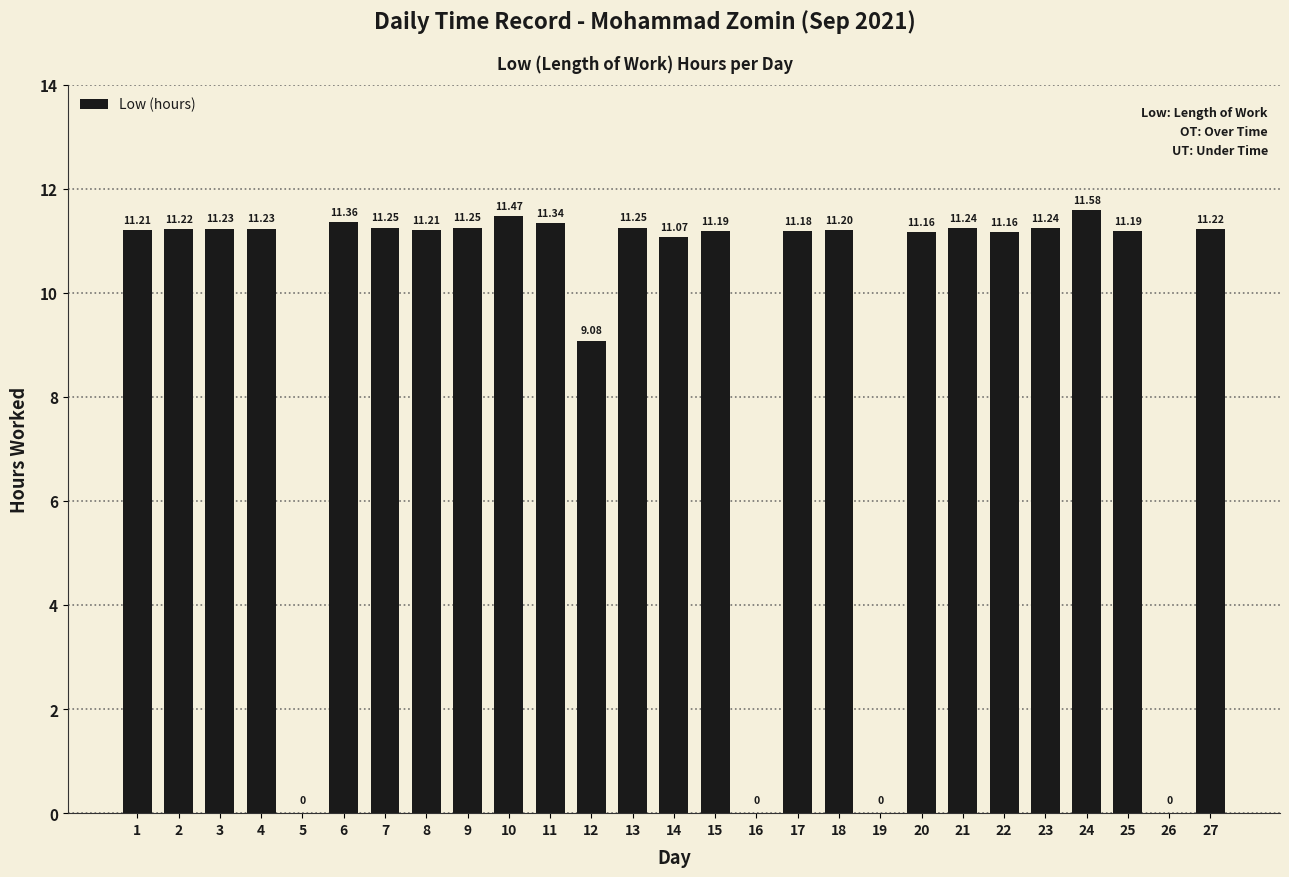

Where is the data nearest to the value 5?

12